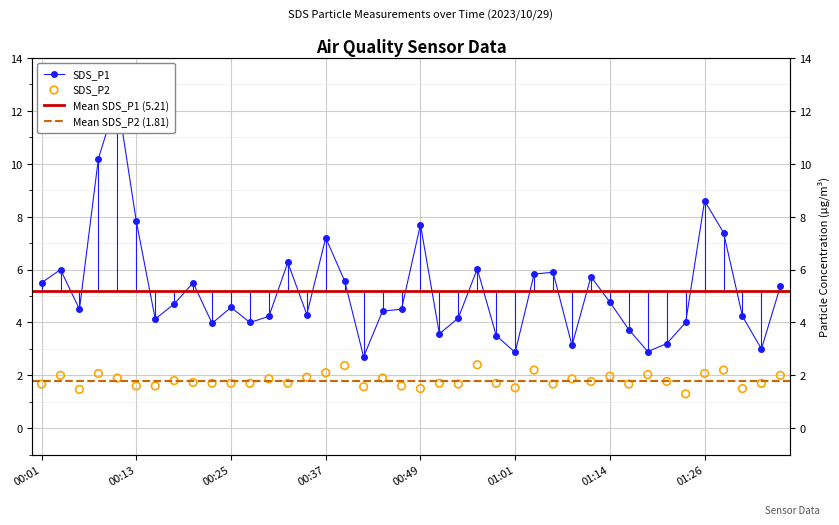

Which series has the largest total across all categories?

SDS_P1